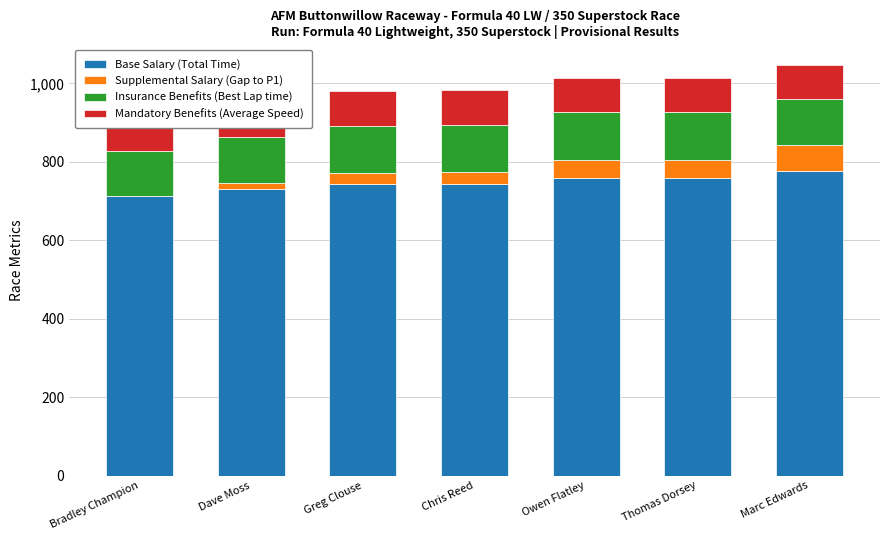

True or false: Base Salary (Total Time) has a value of 521.6 at Thomas Dorsey.

False